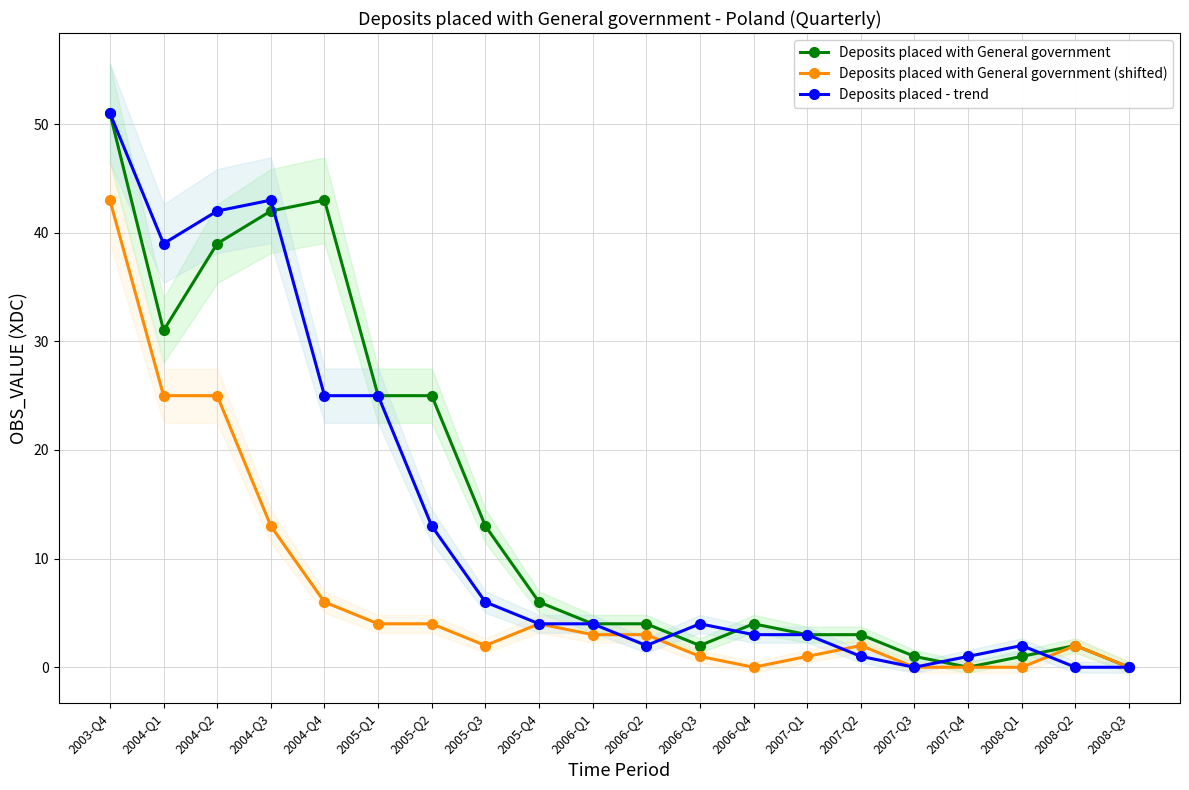

Rank the series by their maximum value, from lowest to highest.

Deposits placed with General government (shifted), Deposits placed with General government, Deposits placed - trend